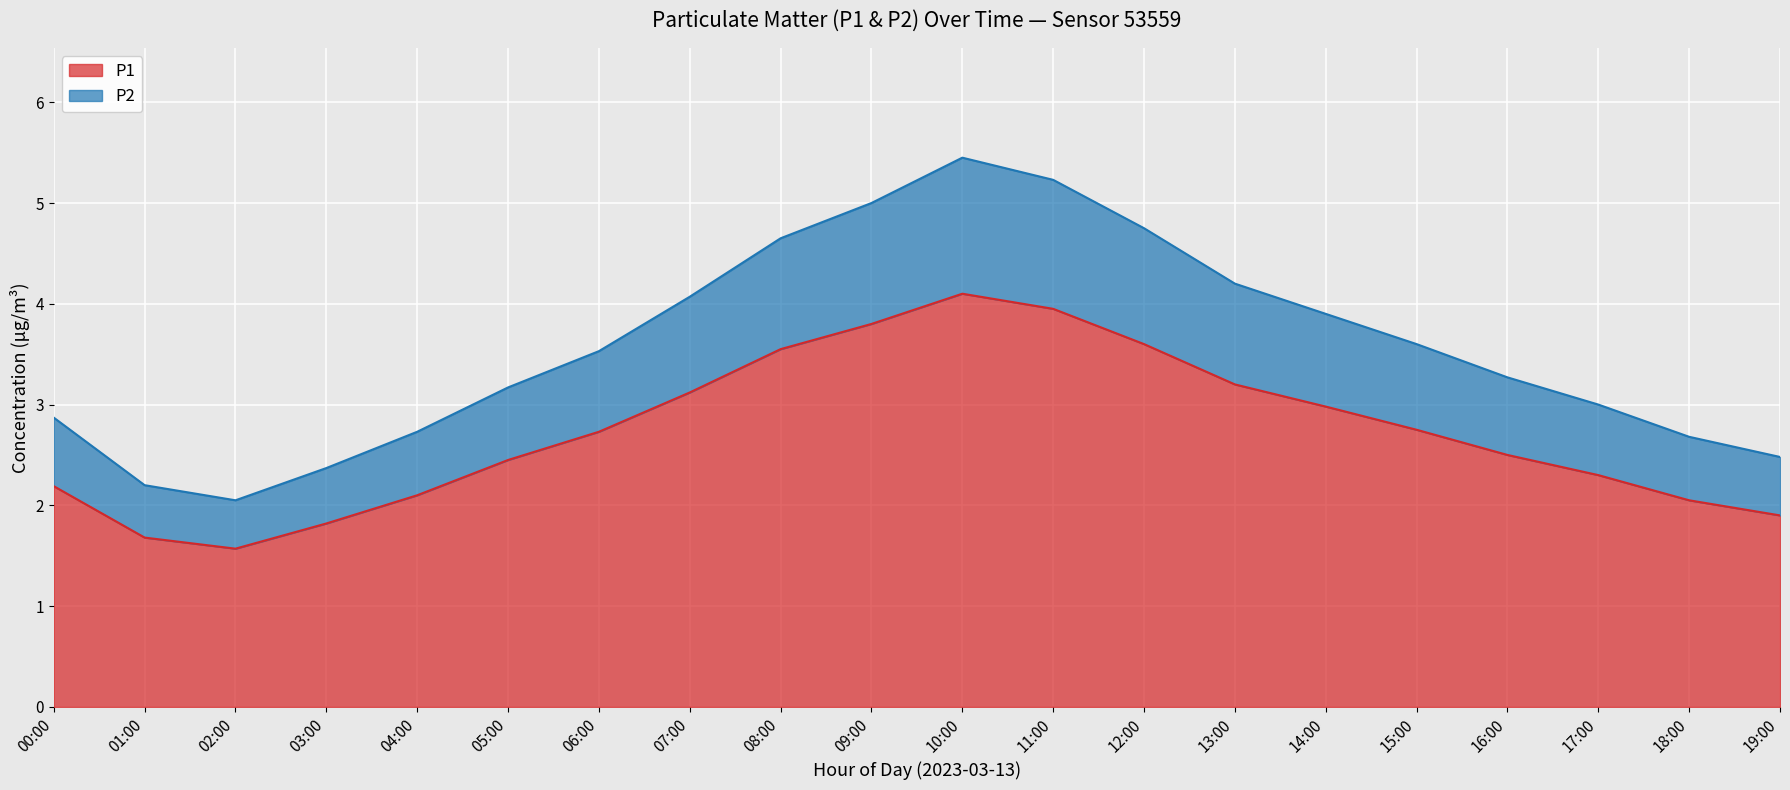

The value of P1 at 05:00 is 2.5. True or false?

True